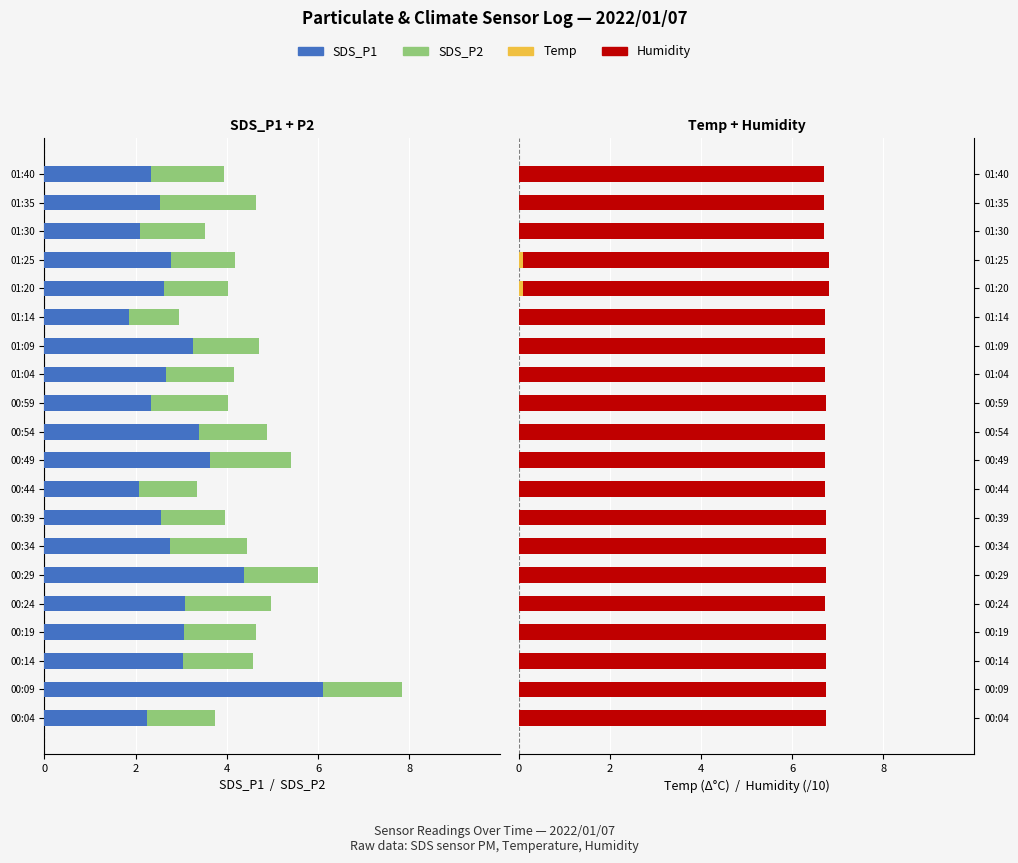

What is the difference between the second highest and second lowest values in the SDS_P1 series?

2.3